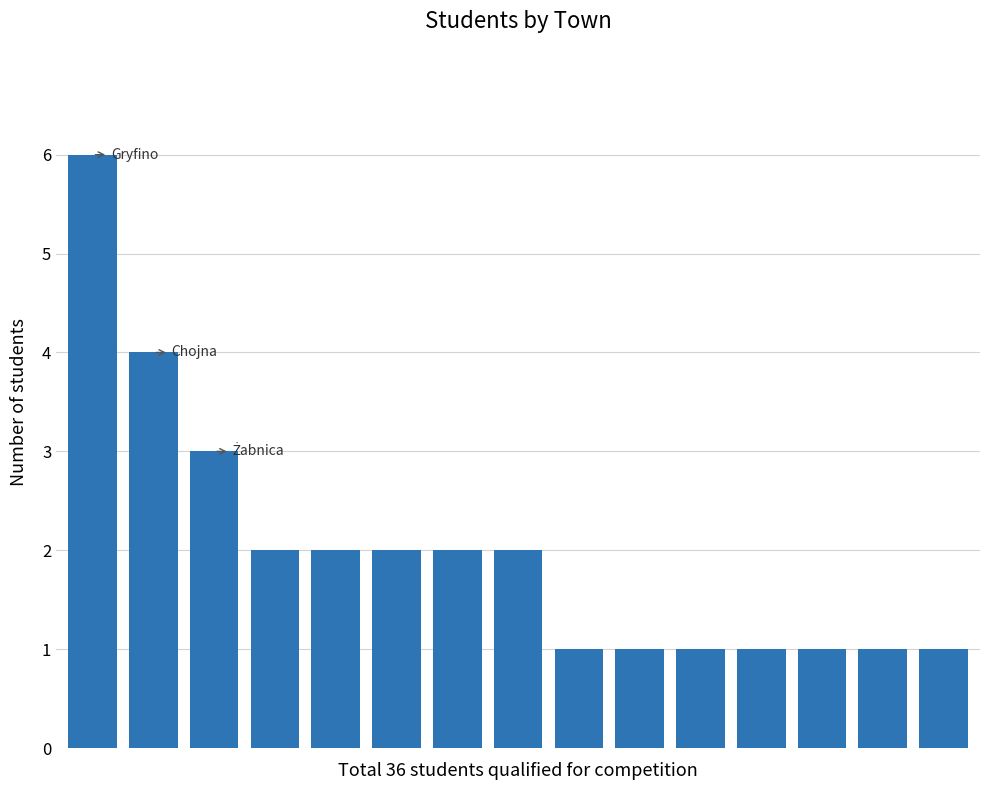

What is the sum of all values?

30